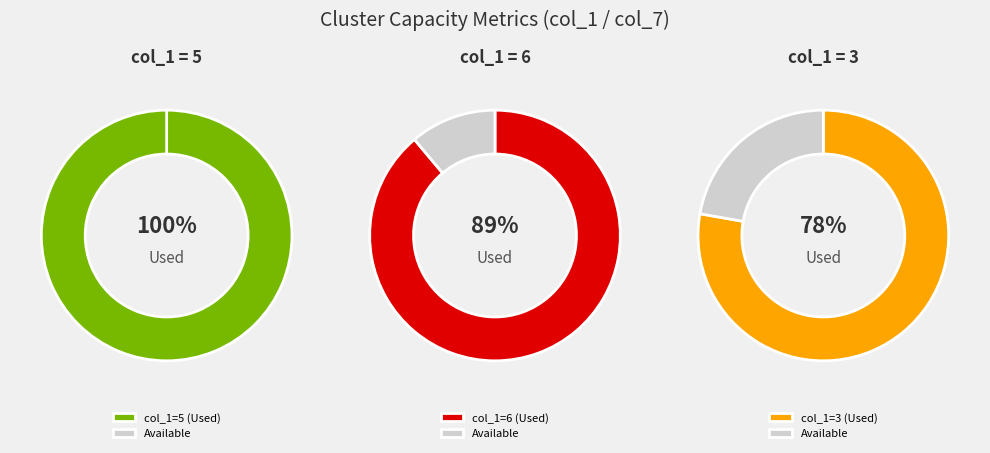

True or false: 8 accounts for 27% of the total.

False